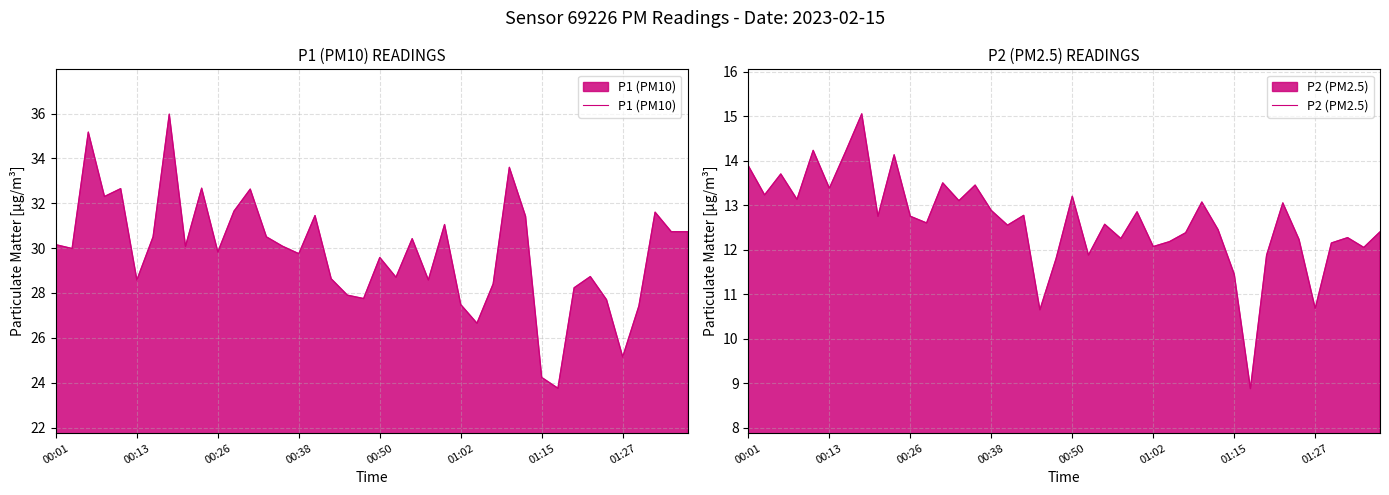

What are all the series names shown in the legend?

P1 (PM10), P2 (PM2.5)